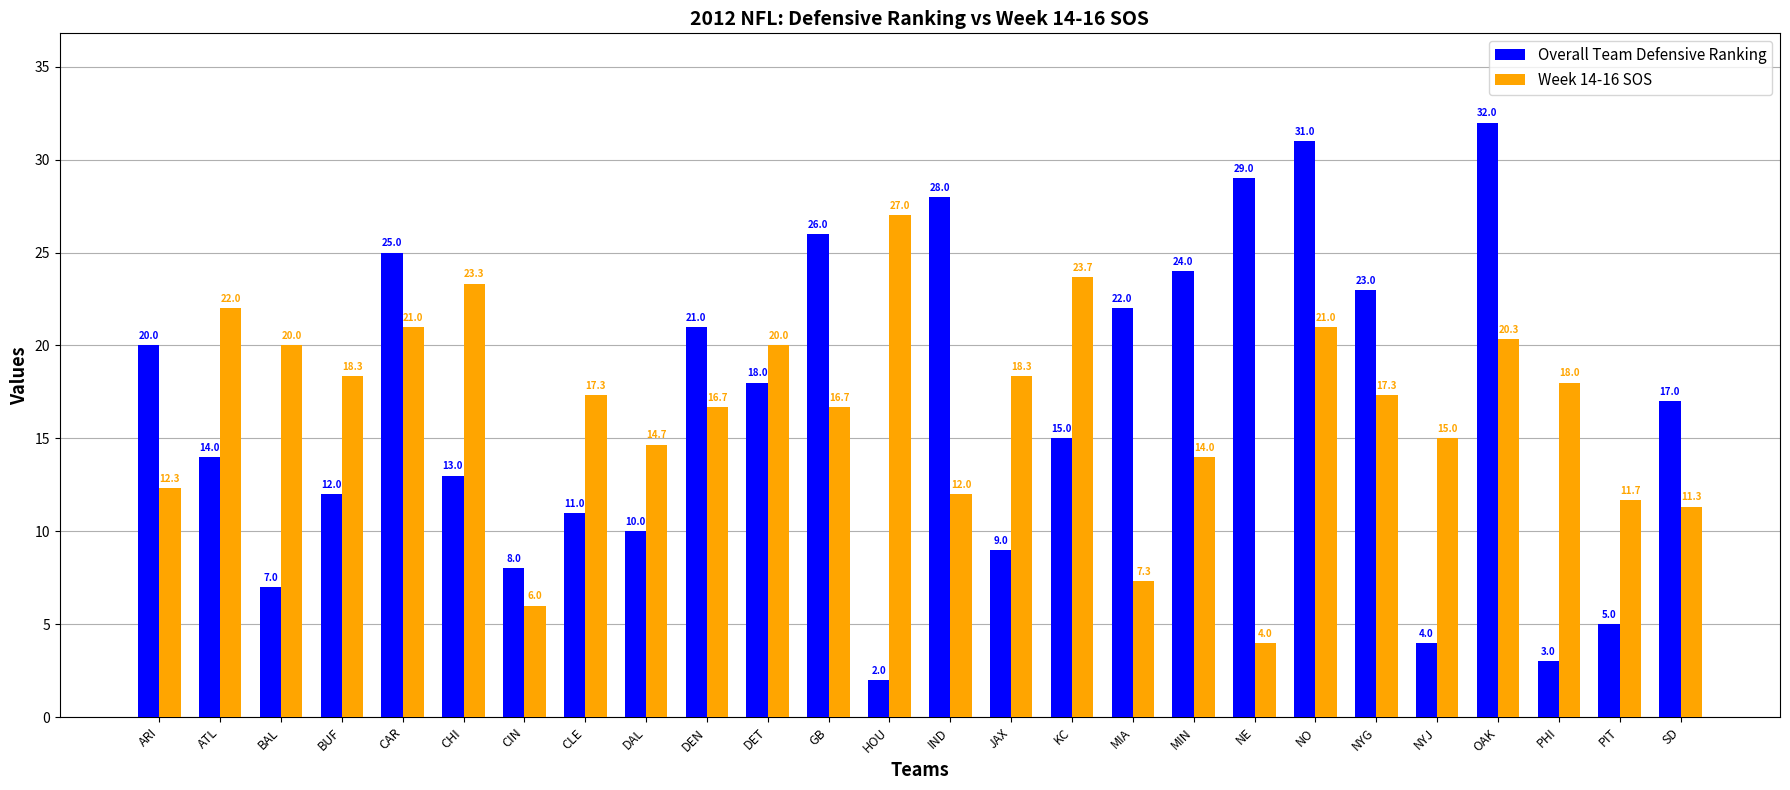

What is the difference between the maximum and minimum values in the Overall Team Defensive Ranking series?

30.0